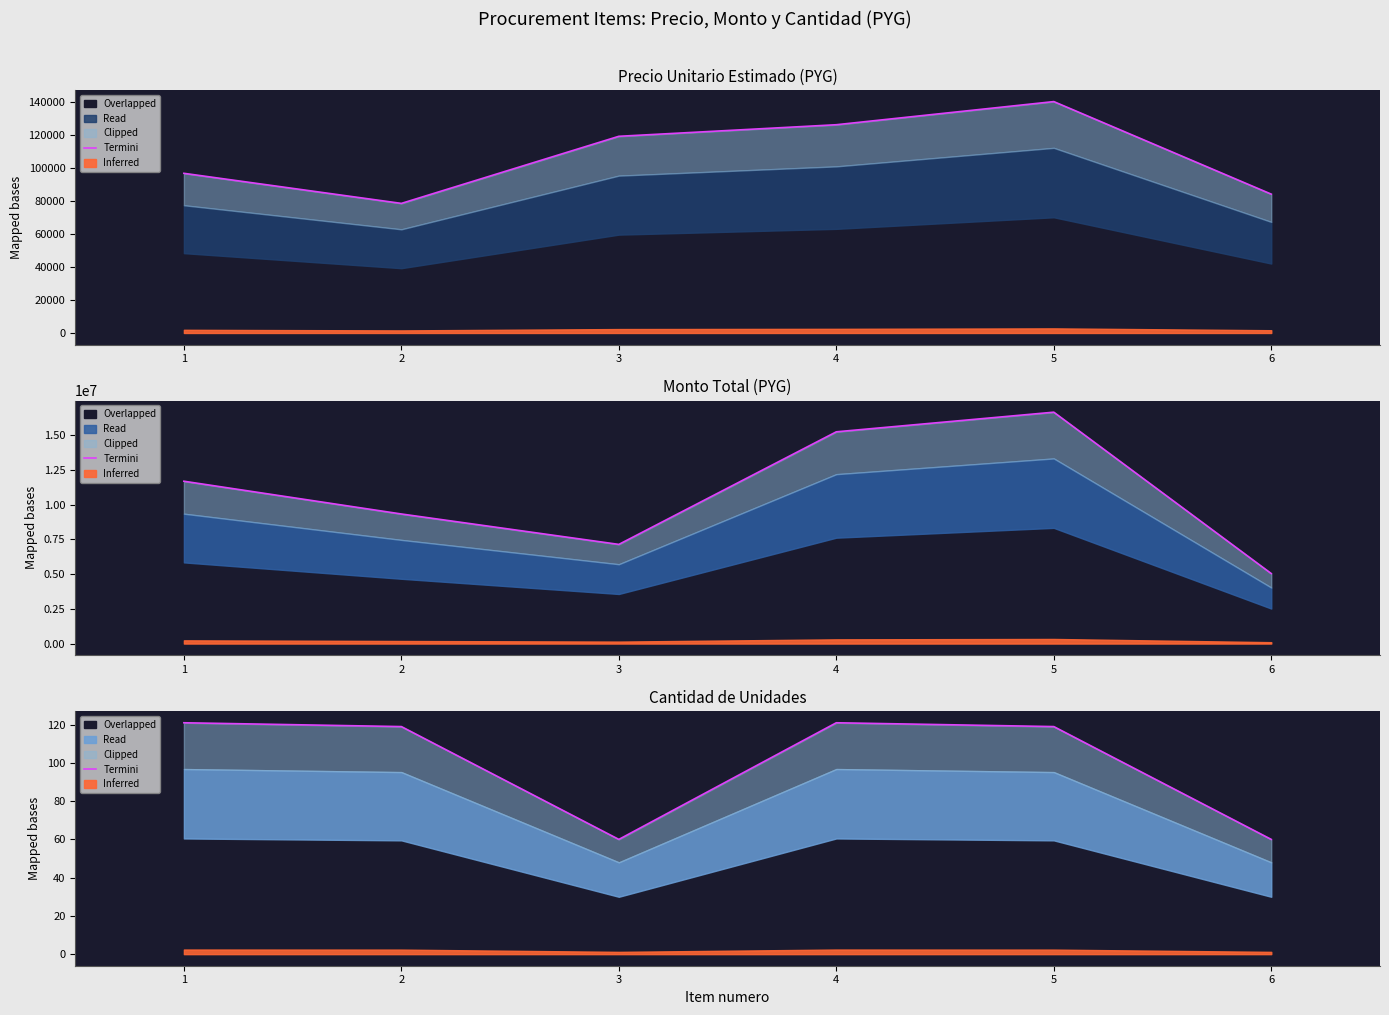

At which category does the chart reach its peak across all series?

1